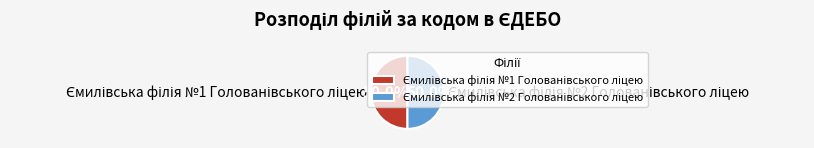

What portion of the pie excludes Ємилівська філія №2 Голованівського ліцею?

50.0%